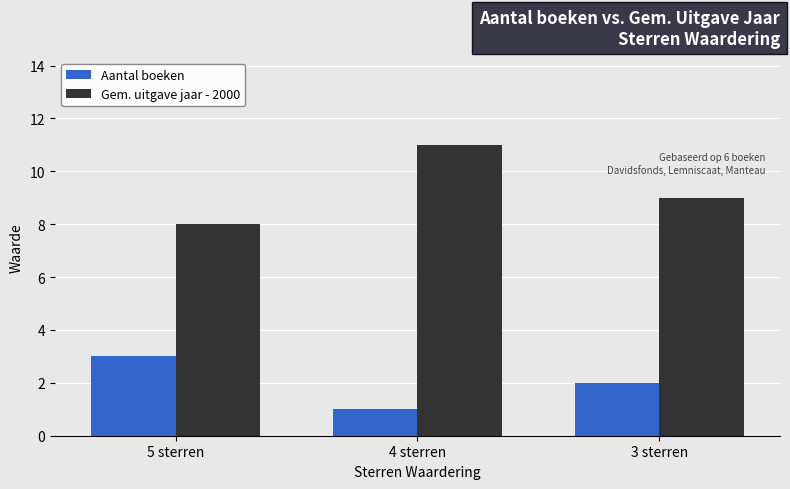

What is the difference between the second highest and minimum values in the Gem. uitgave jaar - 2000 series?

1